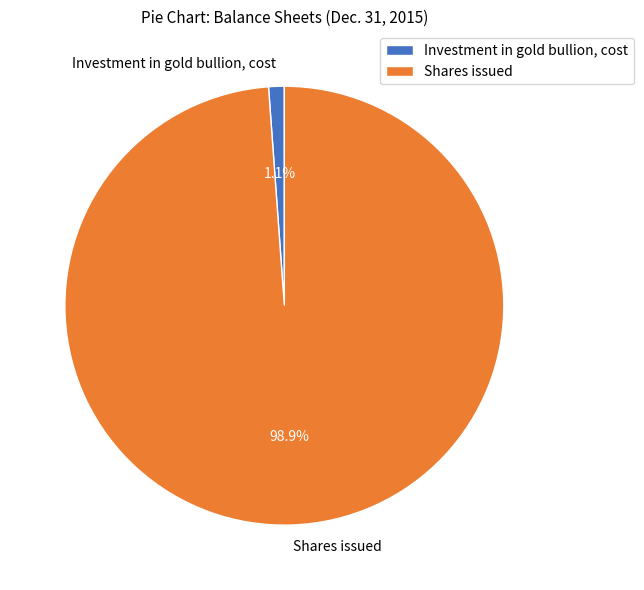

Is the sum of Shares issued and Investment in gold bullion, cost greater than half?

Yes